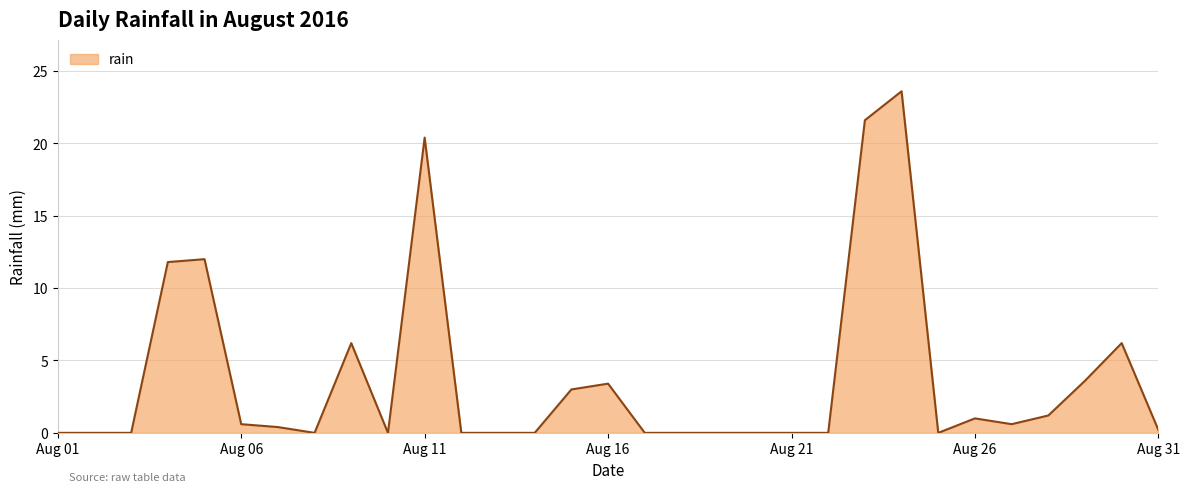

What is the difference between the maximum and minimum values?

23.6